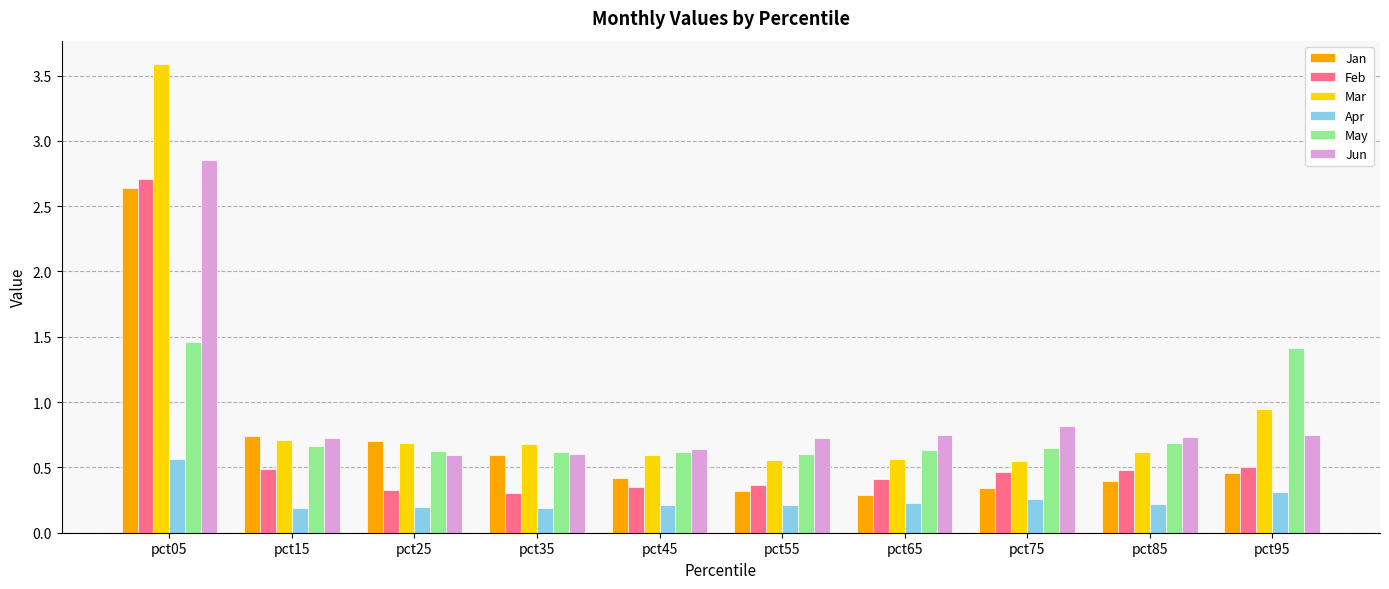

What is the difference between the Mar values at pct05 and pct85?

3.0